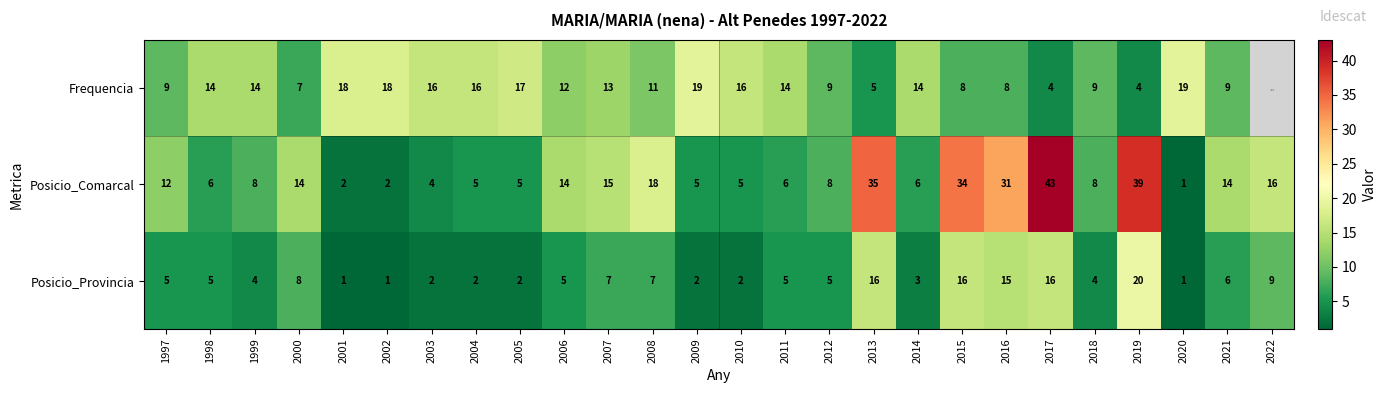

Which has a higher value, 2017 or 2015?

2015